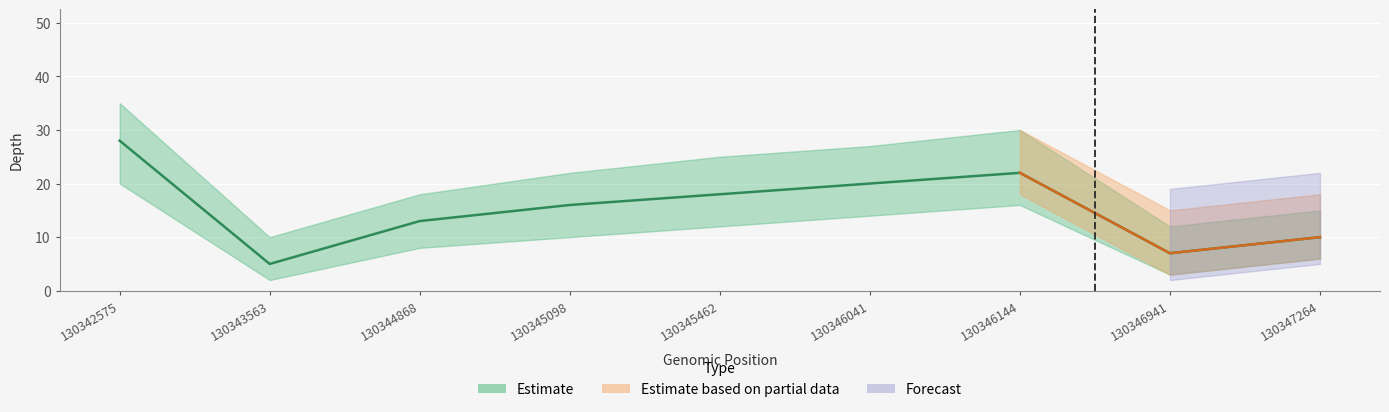

True or false: depth_upper and depth intersect in this chart.

False